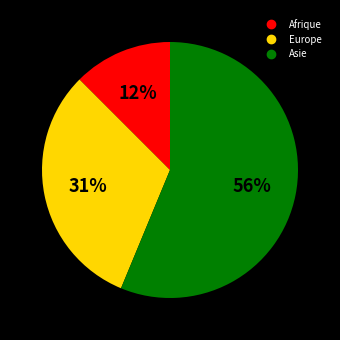

Which has a higher value, Asie or Europe?

Asie